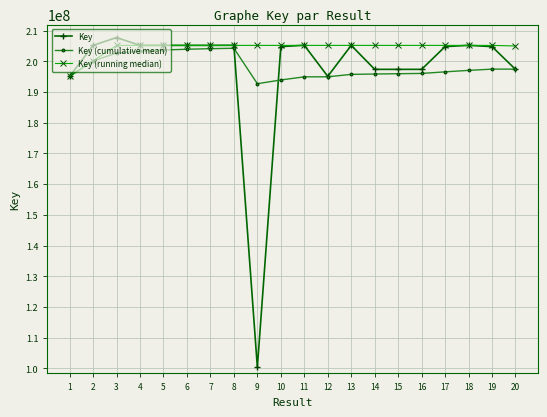

True or false: Key (running median) has more than 1 points higher than both neighbors.

True